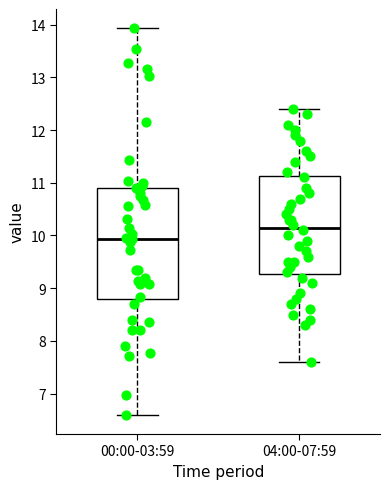

Which box has the lowest median line?

00:00-03:59